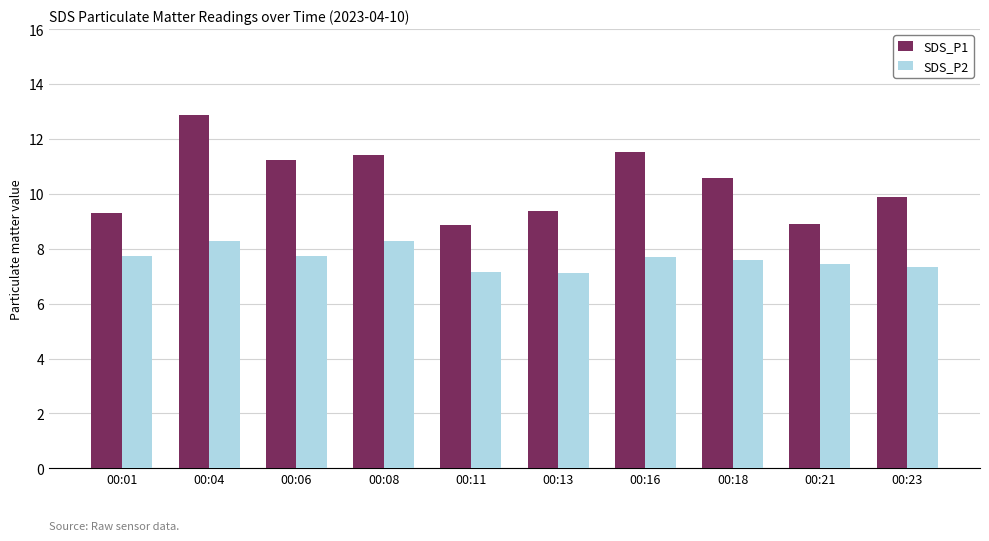

How many bars are there in each group?

2